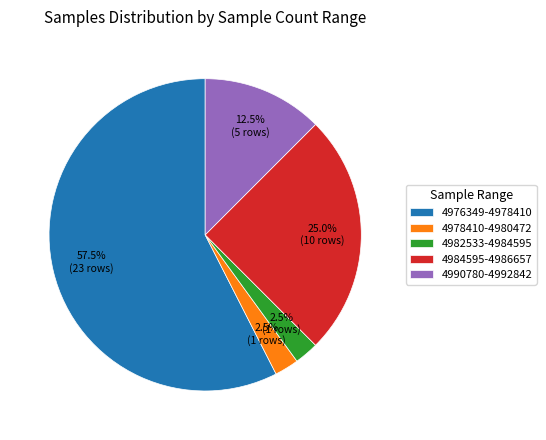

Is there a majority slice in this chart?

Yes